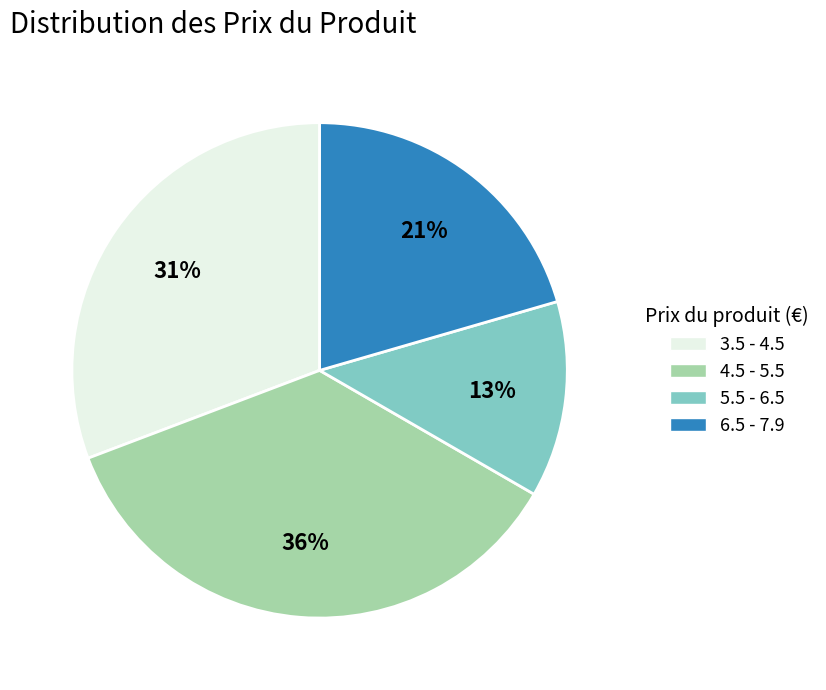

To the nearest percent, what is the average slice percentage?

25%